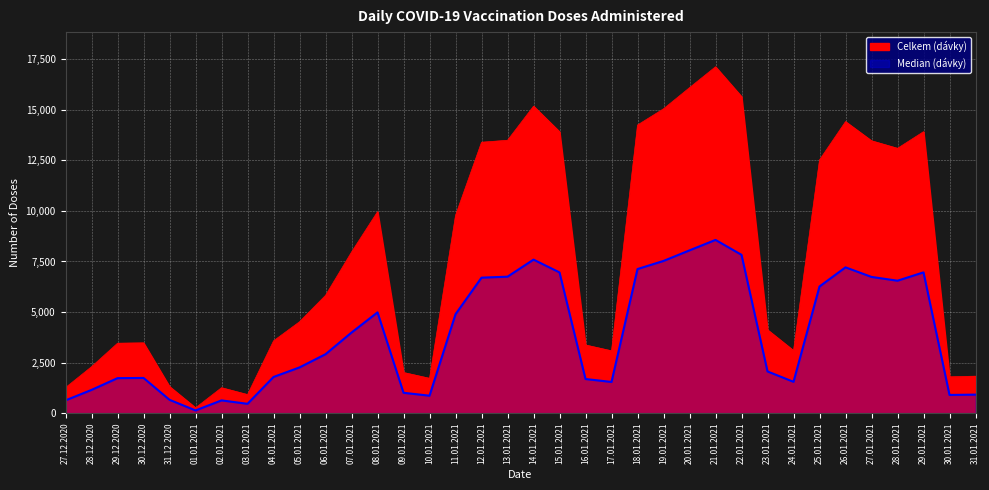

Which category has the highest value in the Celkem series?

21.01.2021